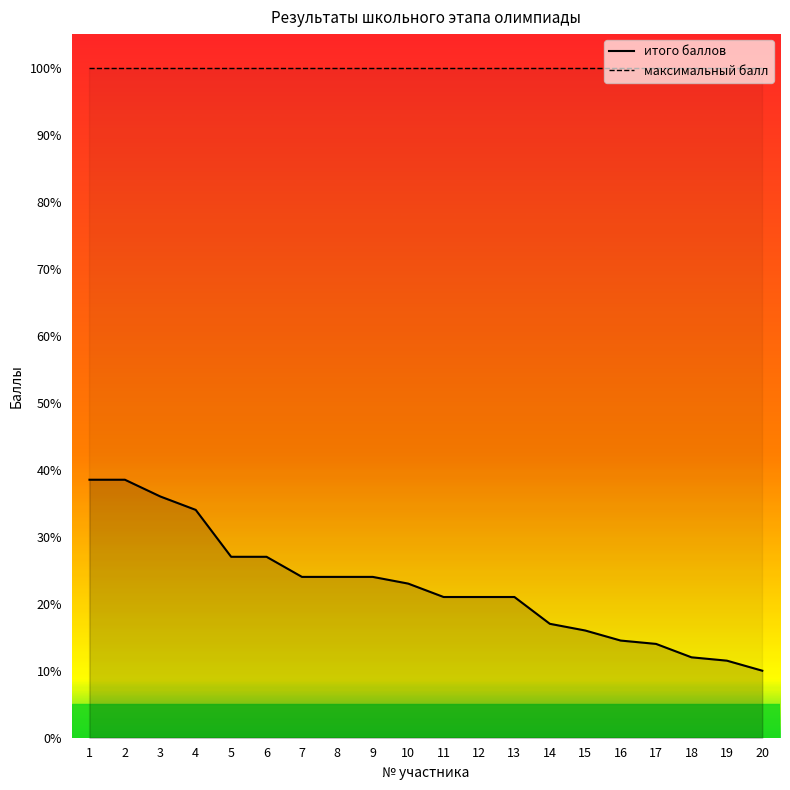

Which has a higher value, 7 or 1?

1